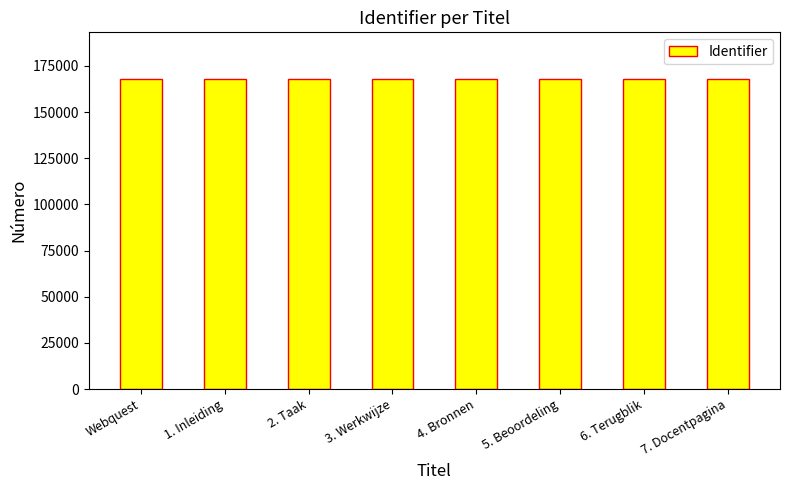

The value at 3. Werkwijze is 265104. True or false?

False